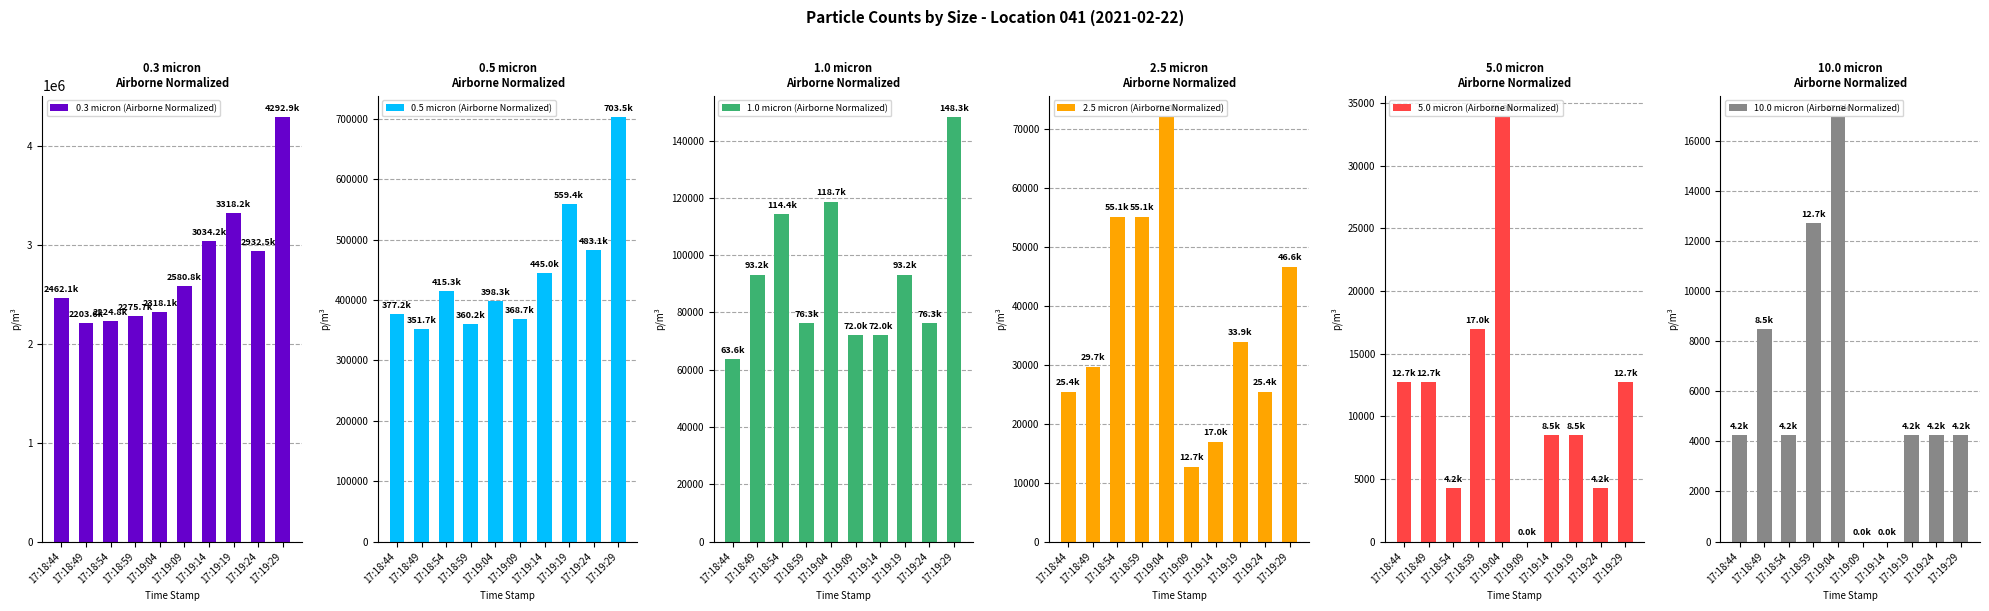

At how many categories does at least one series exceed 2604575?

4